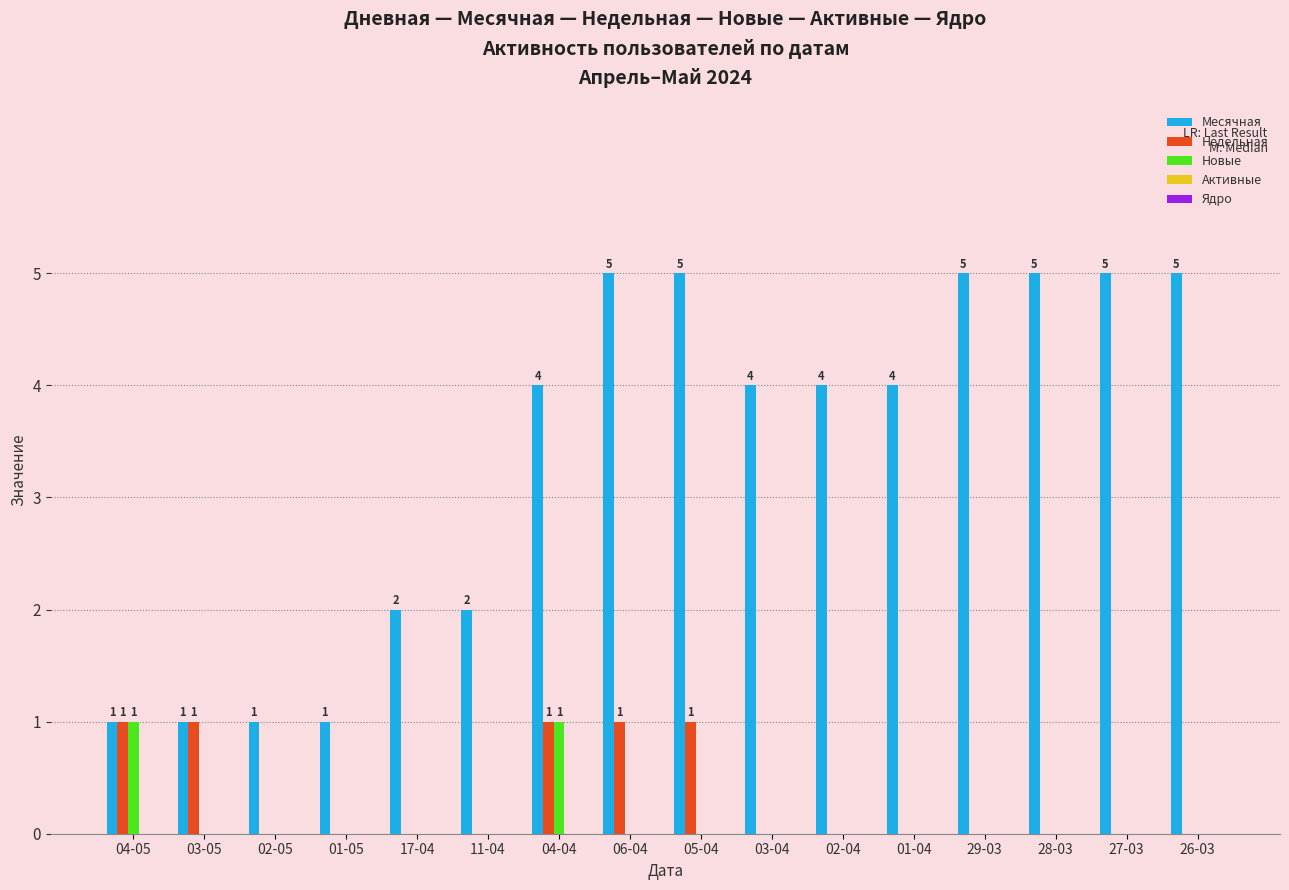

Is it true that Месячная equals 5 at 05-04?

True